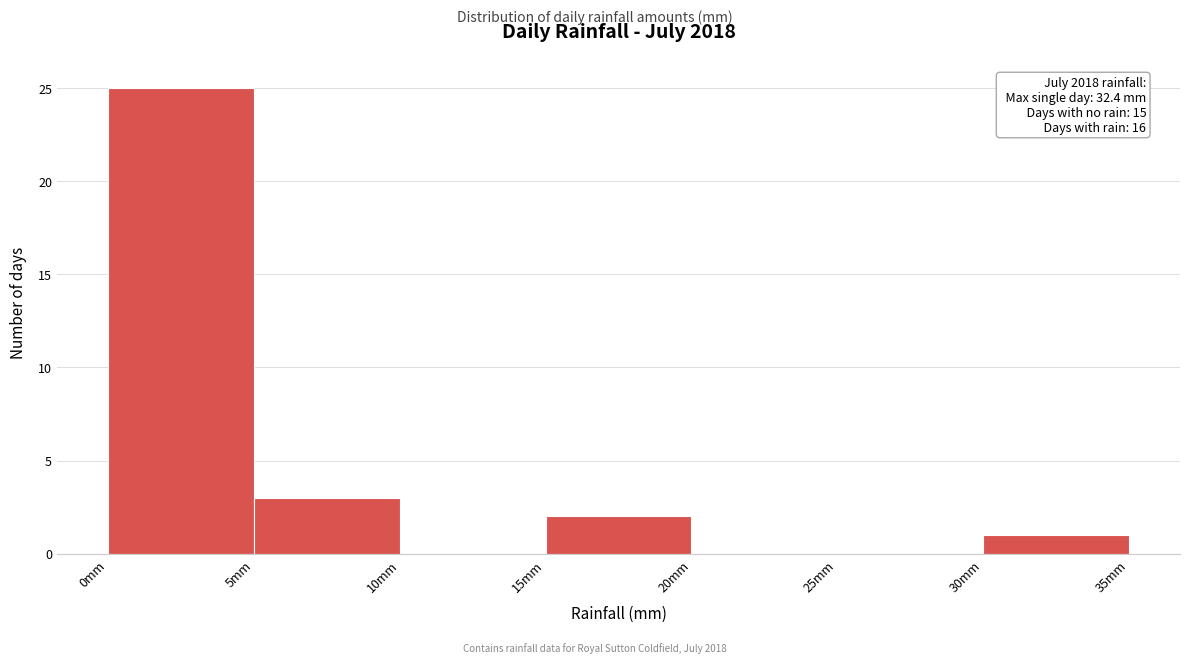

Over which range of the x-axis is the bar tallest?

0 to 5